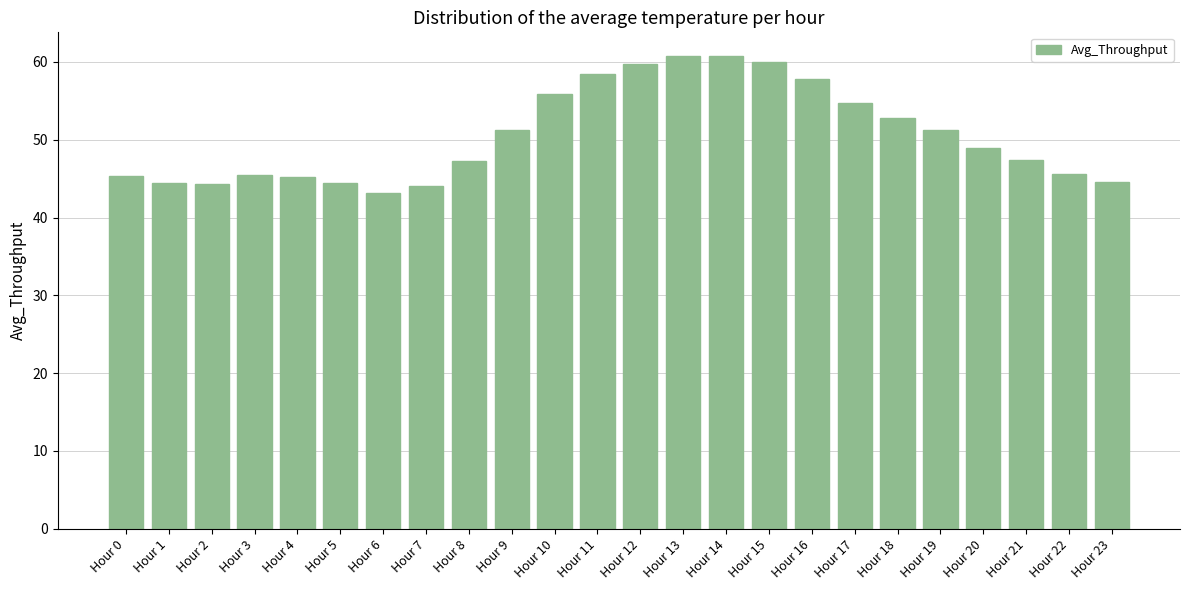

The value at Hour 17 is 91.9. True or false?

False